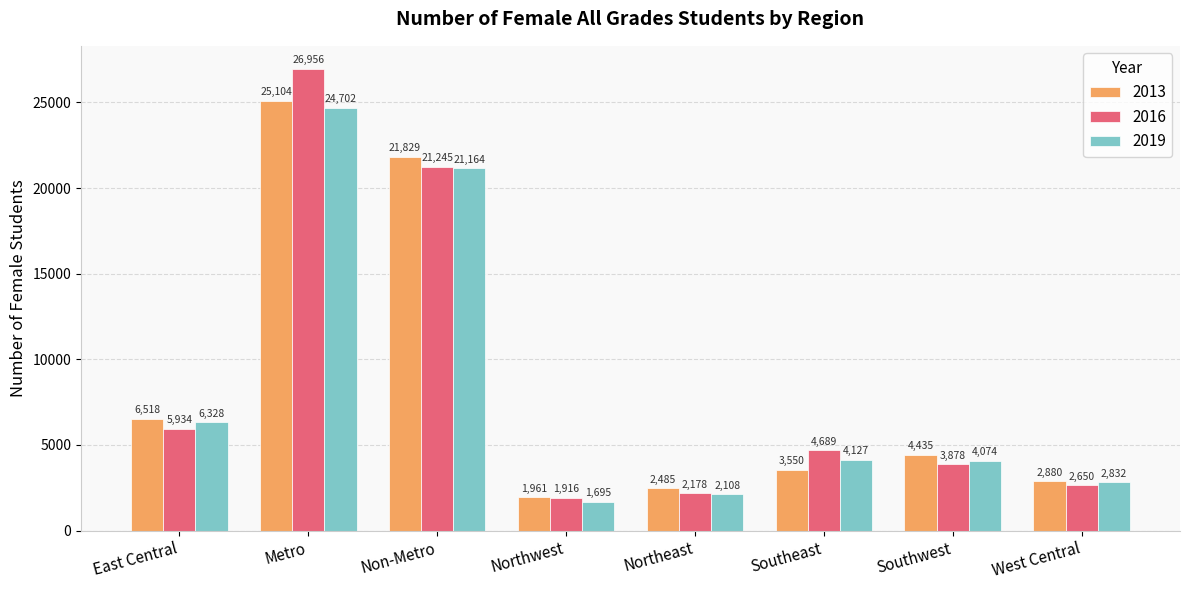

What are all the series names shown in the legend?

2013, 2016, 2019